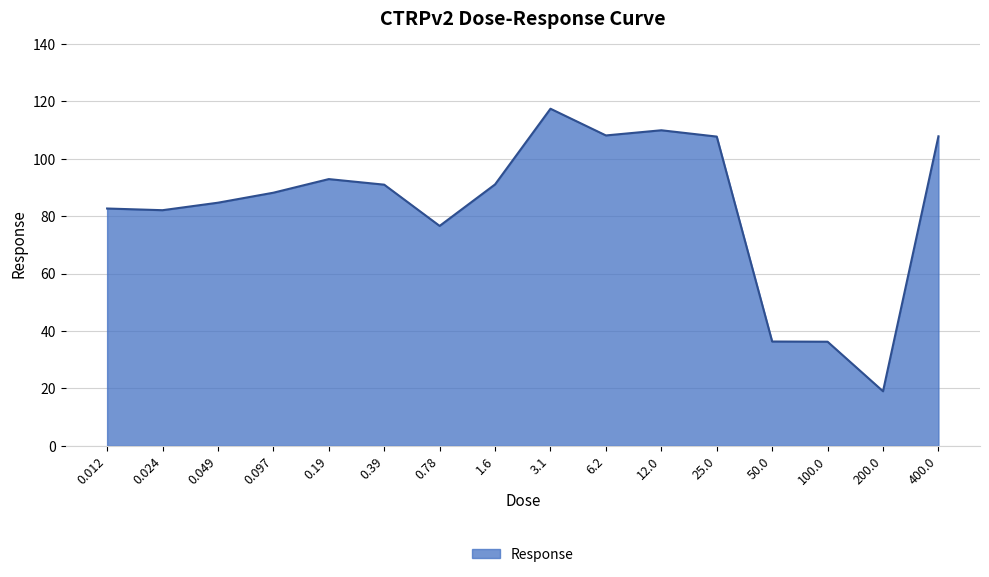

What is the ratio of the value at 12.0 to the value at 100.0?

3.0